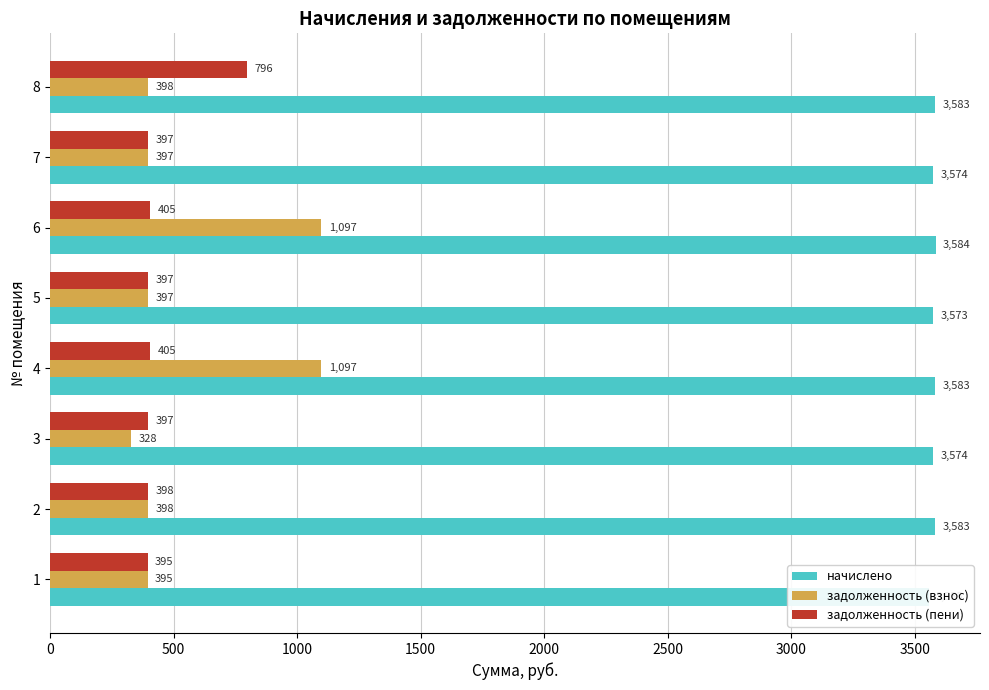

What is the maximum value for задолженность (пени)?

796.2